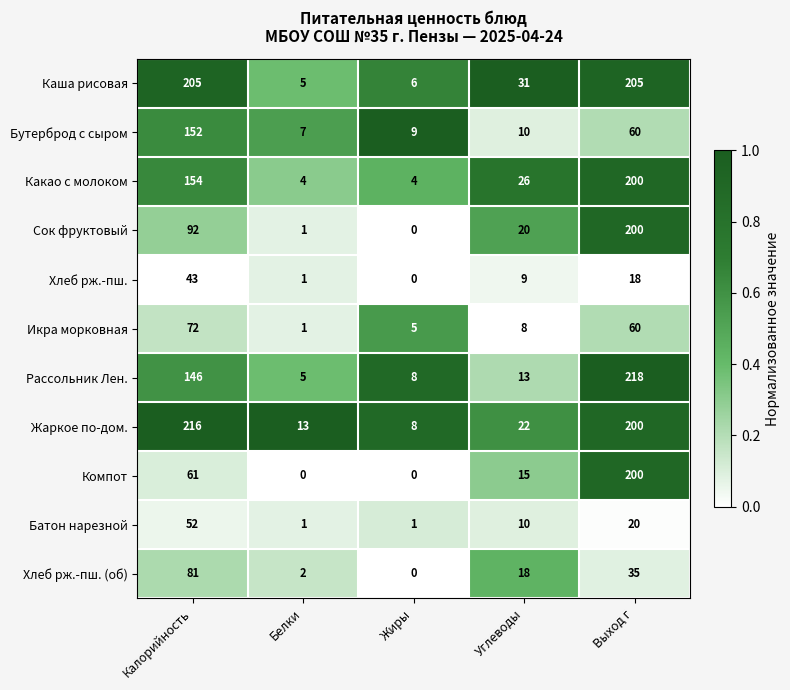

At which label does Жаркое по-дом. reach its minimum?

Жиры